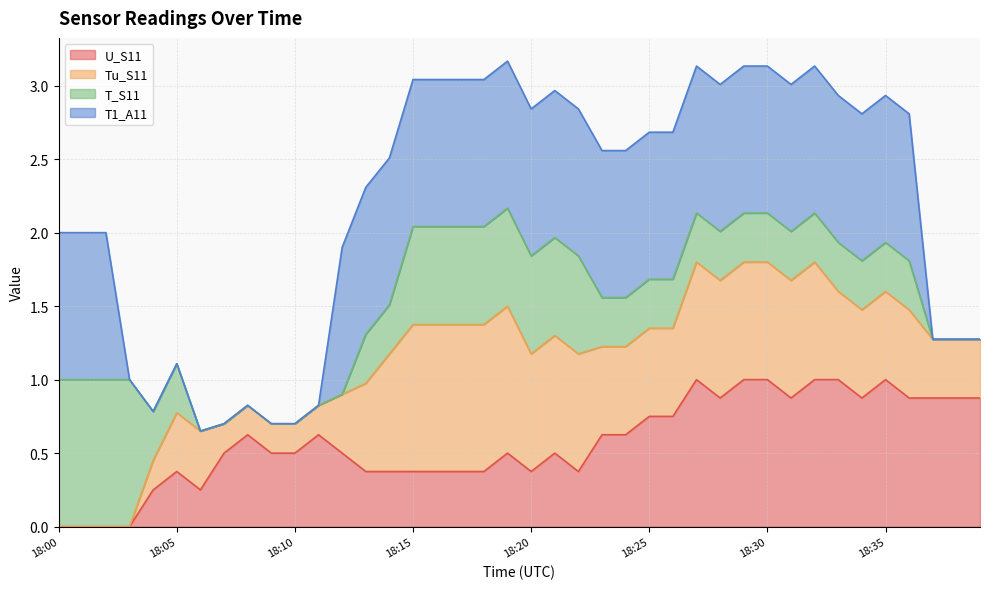

At which category is the sum across all series the highest?

19